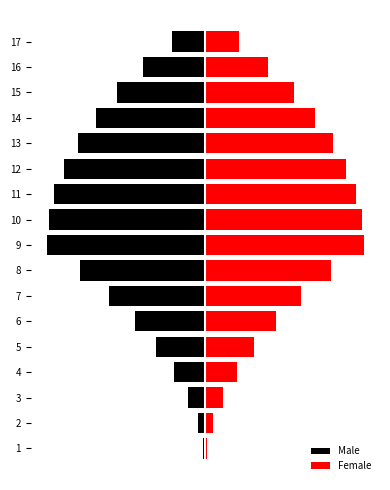

What is the sum of all Female values?

1215.0